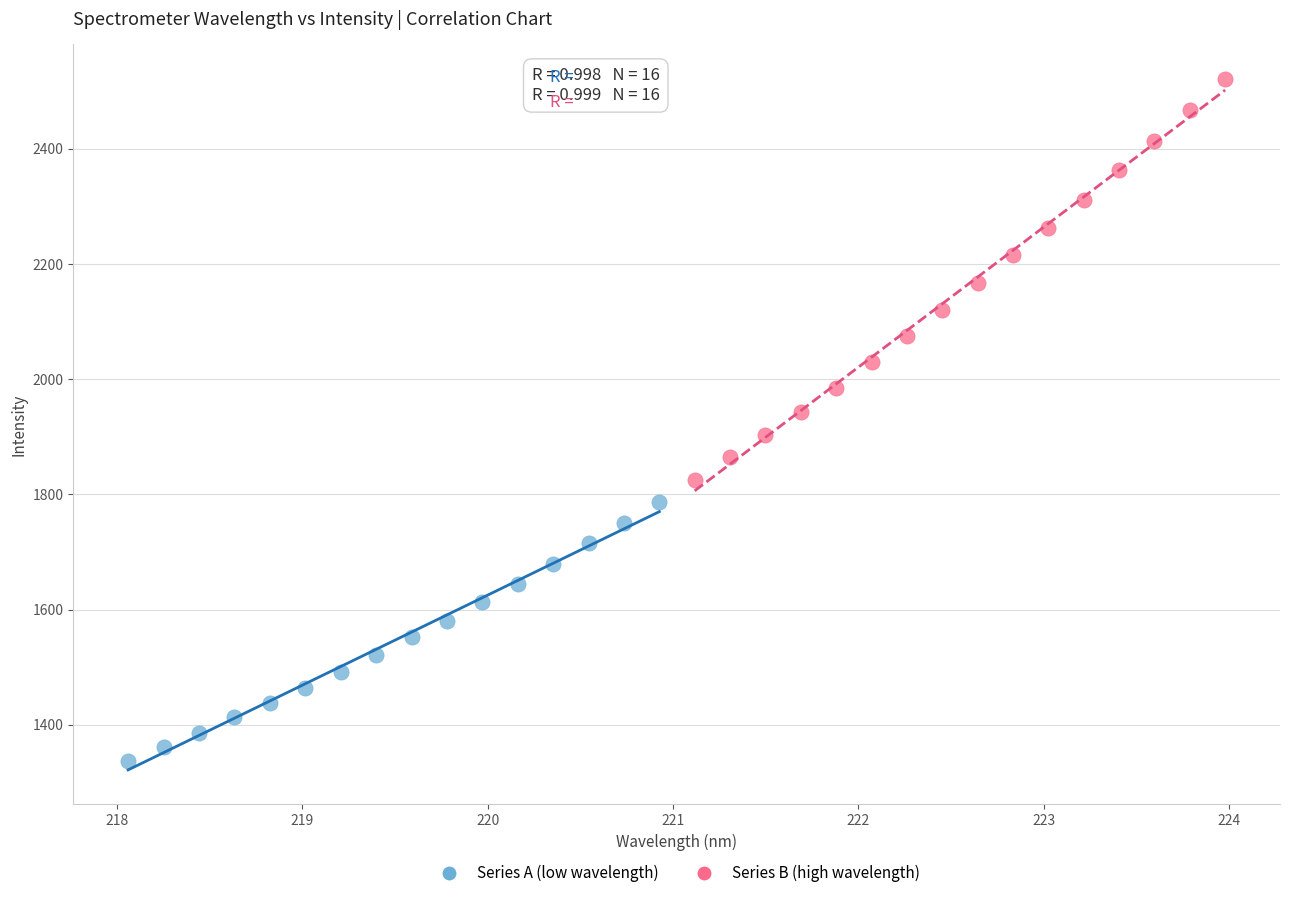

Which series has the largest Y range (max minus min)?

Series B (high wavelength)